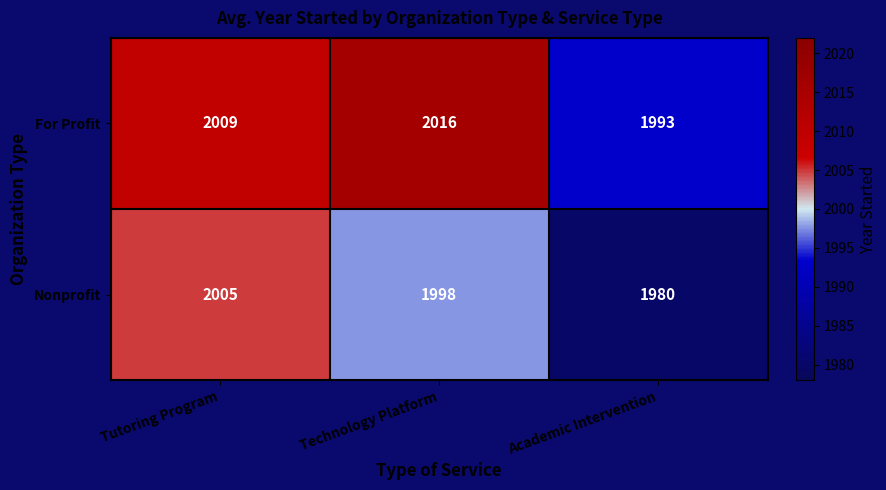

Rank the series by their average value, from lowest to highest.

Nonprofit, For Profit